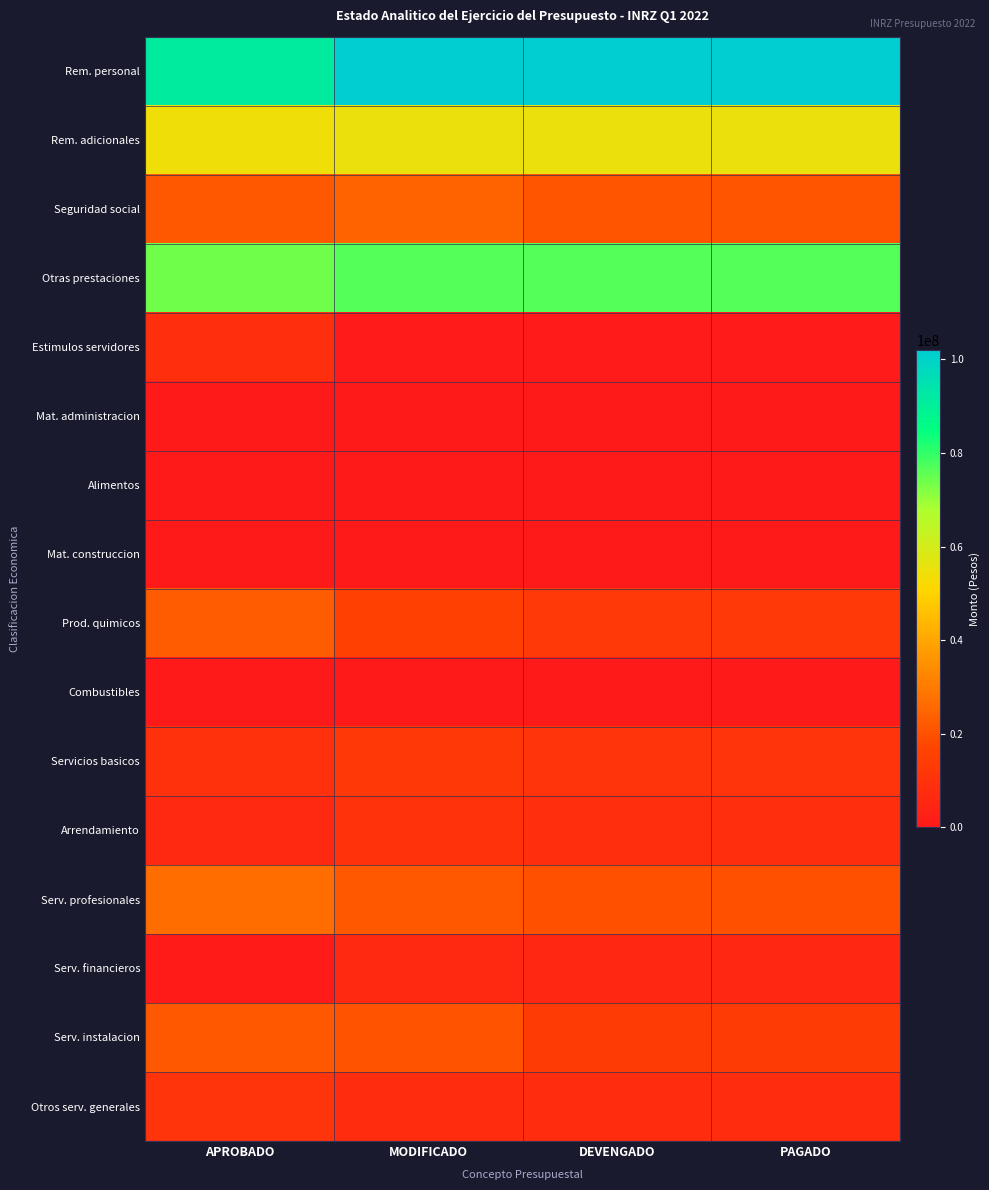

At which category is the sum across all series the highest?

MODIFICADO